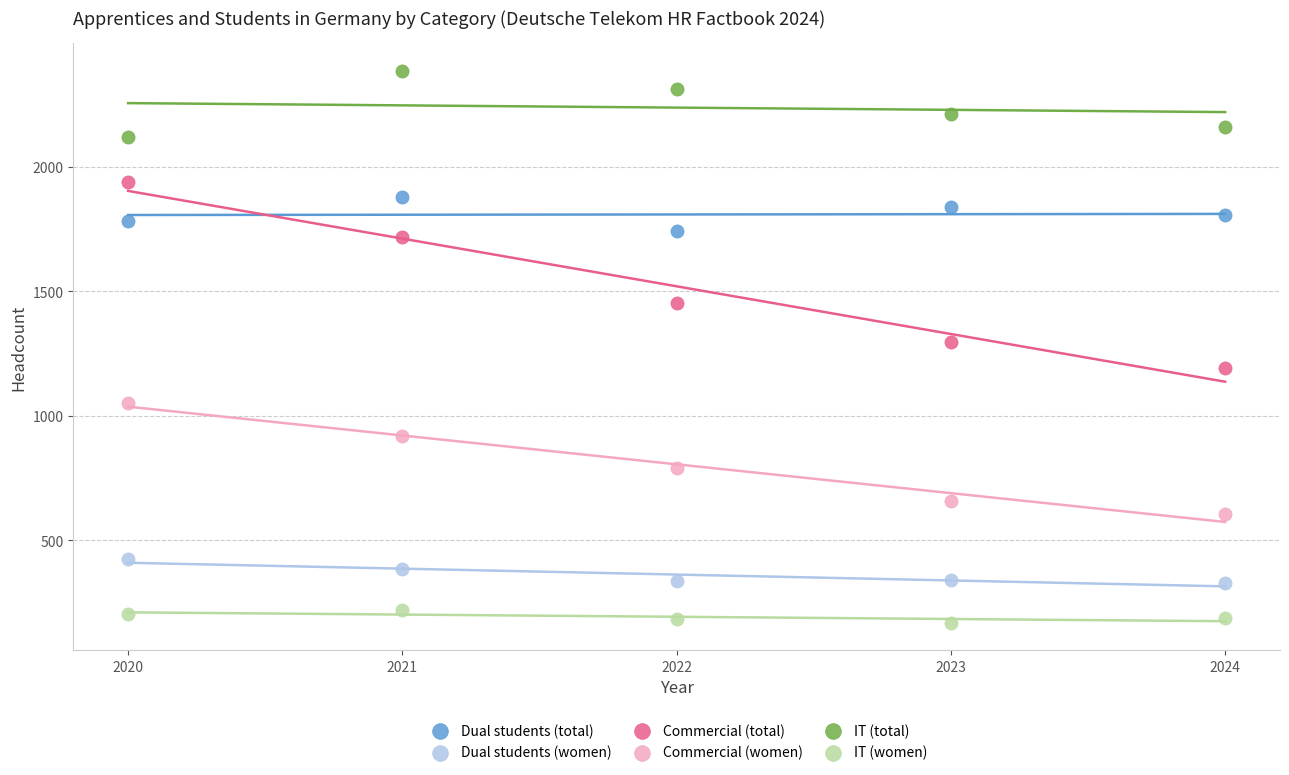

Which series reaches the maximum Y coordinate?

IT (total)